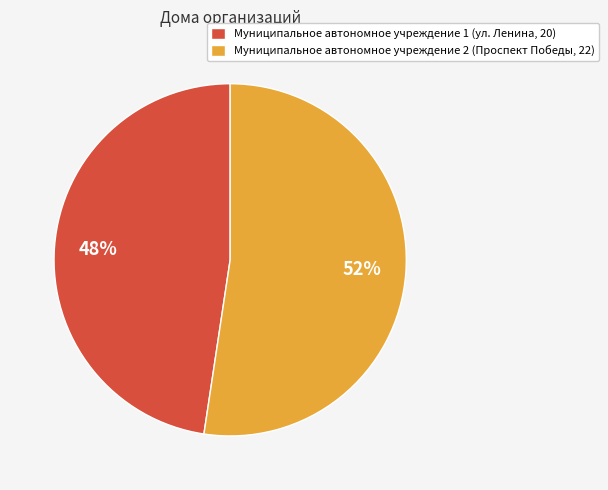

To the nearest percent, what is the average slice percentage?

50%